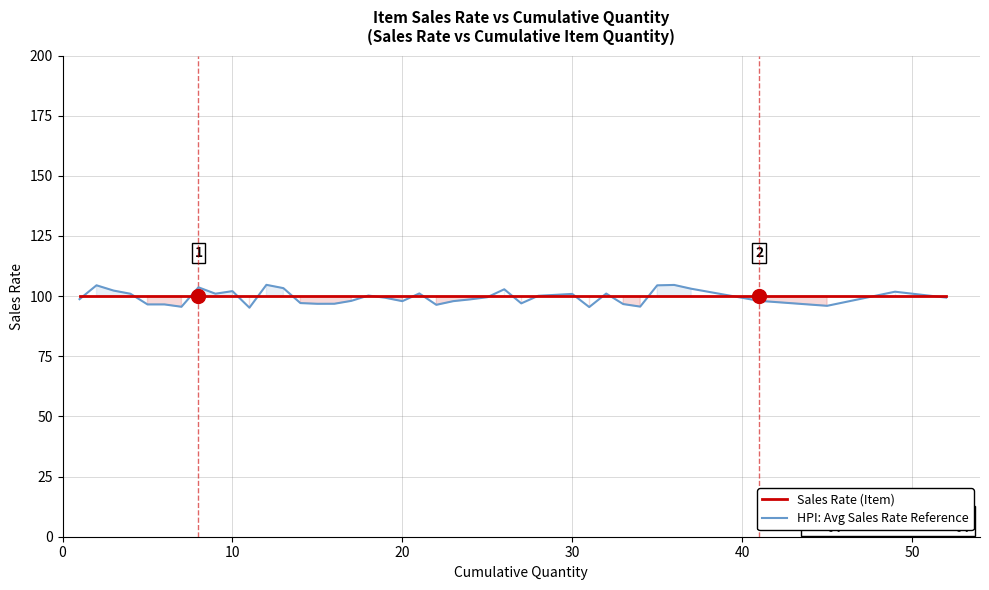

What is the lowest value of the HPI: Avg Sales Rate Reference series?

95.2